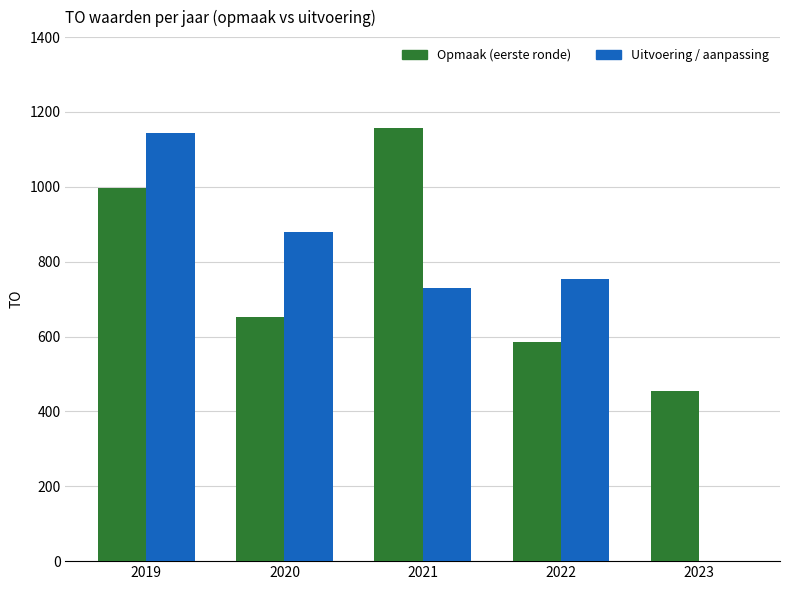

What is the difference between the Uitvoering / aanpassing values at 2023 and 2021?

731